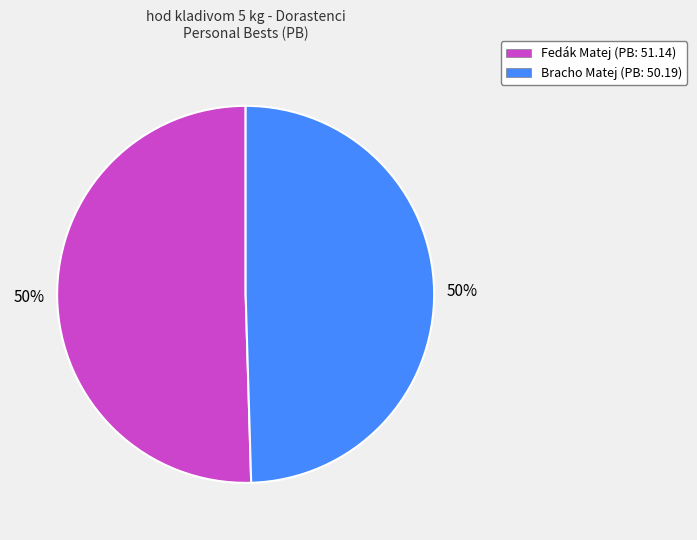

To the nearest percent, what is the average slice percentage?

50%